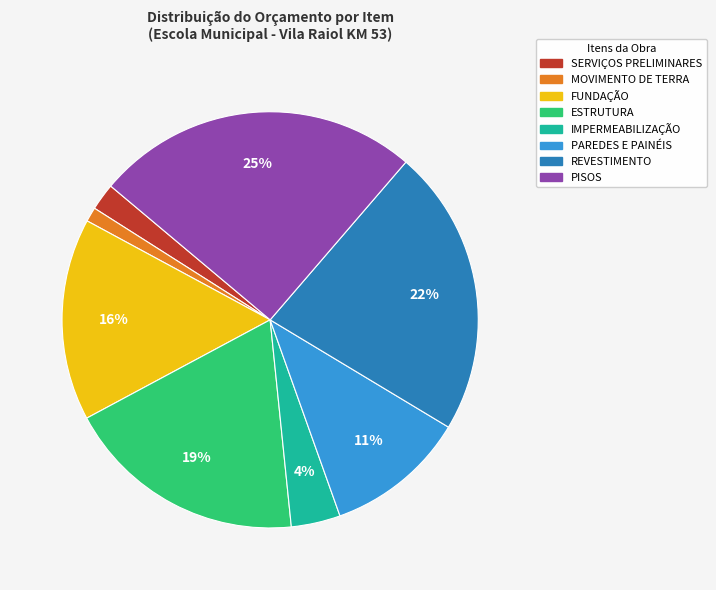

Approximately how many times larger is the value at FUNDAÇÃO compared to ESTRUTURA?

0.8